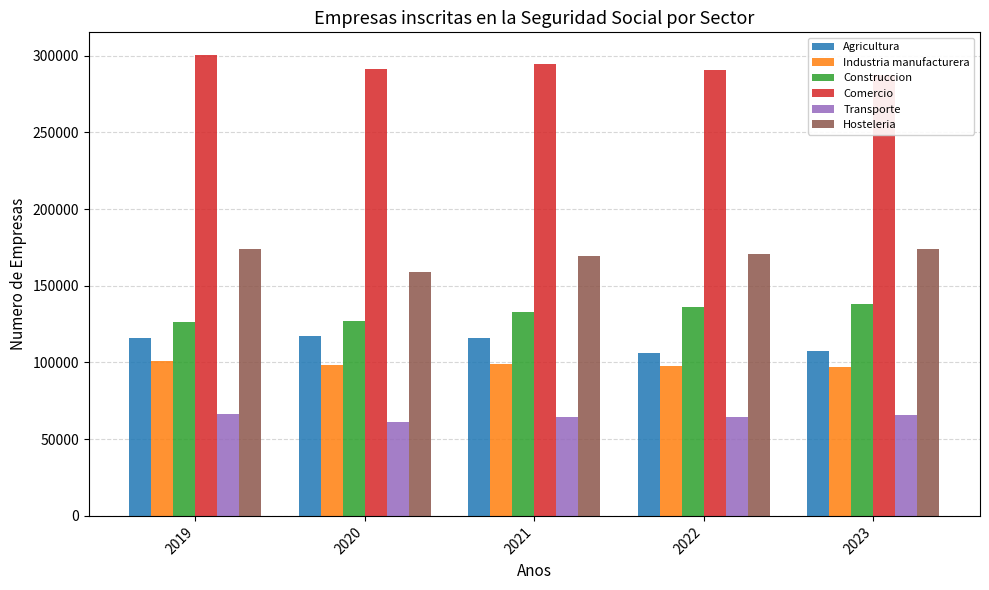

What is the difference between the maximum and minimum values in the Transporte series?

4807